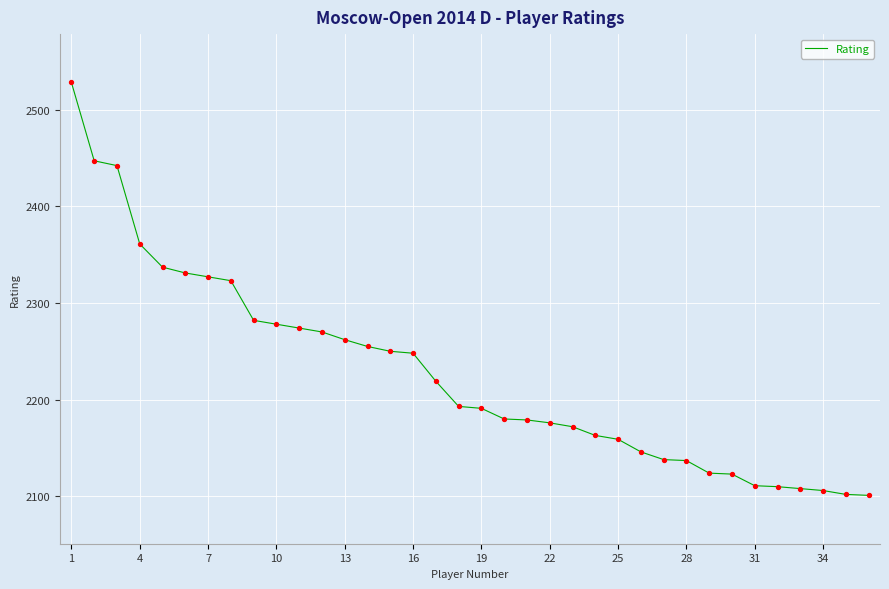

What is the greatest value displayed?

2528